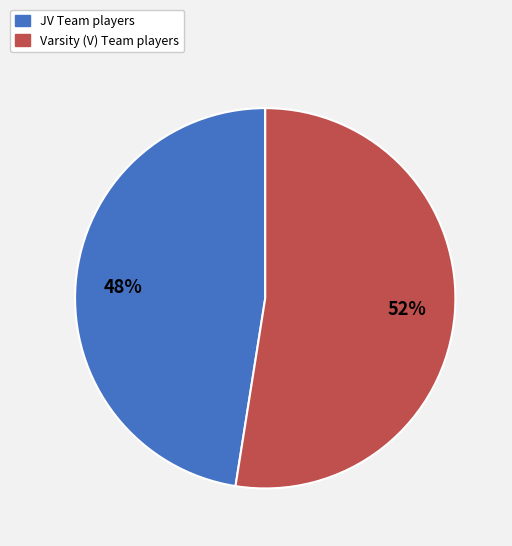

Is there any slice that represents more than half of the pie?

Yes